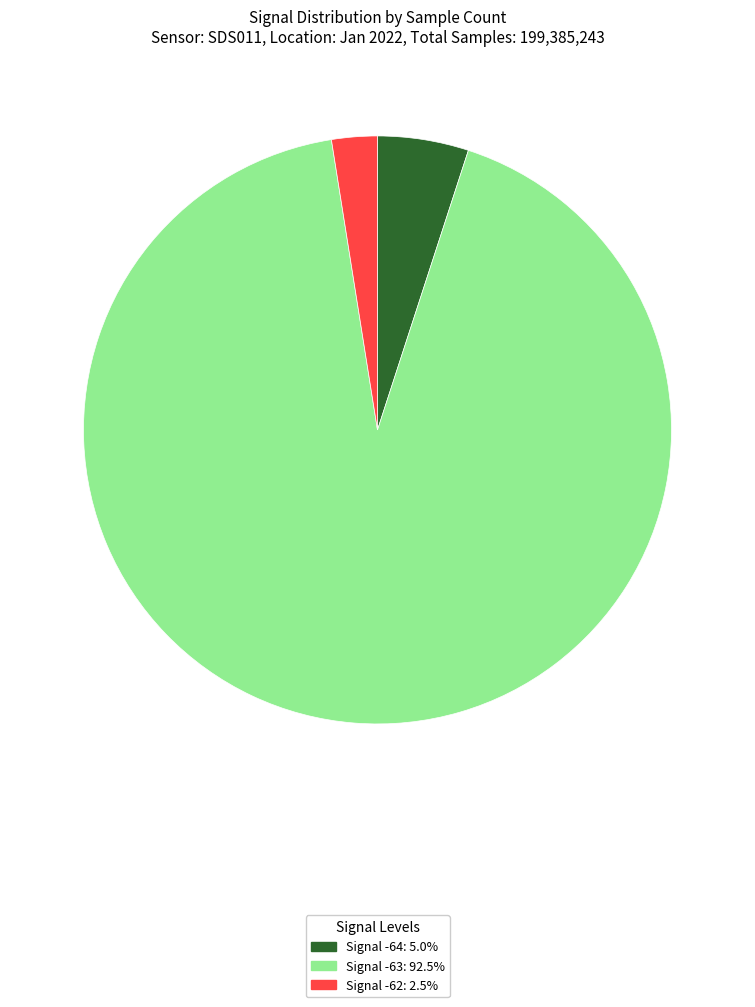

Is there any slice that represents more than half of the pie?

Yes